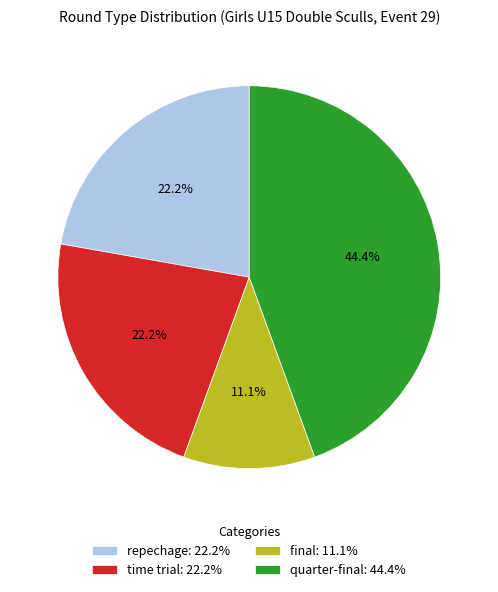

Count the number of slices in the pie.

4